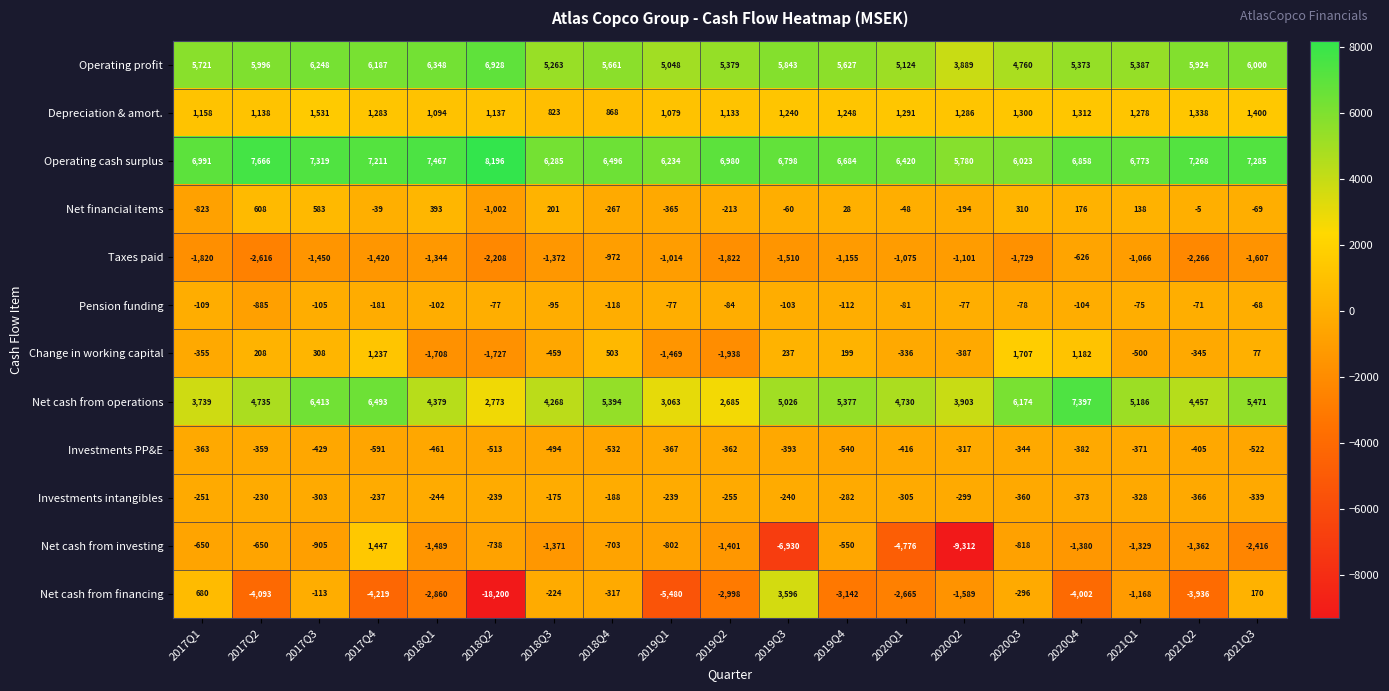

At which category is the sum across all series the highest?

2017Q3